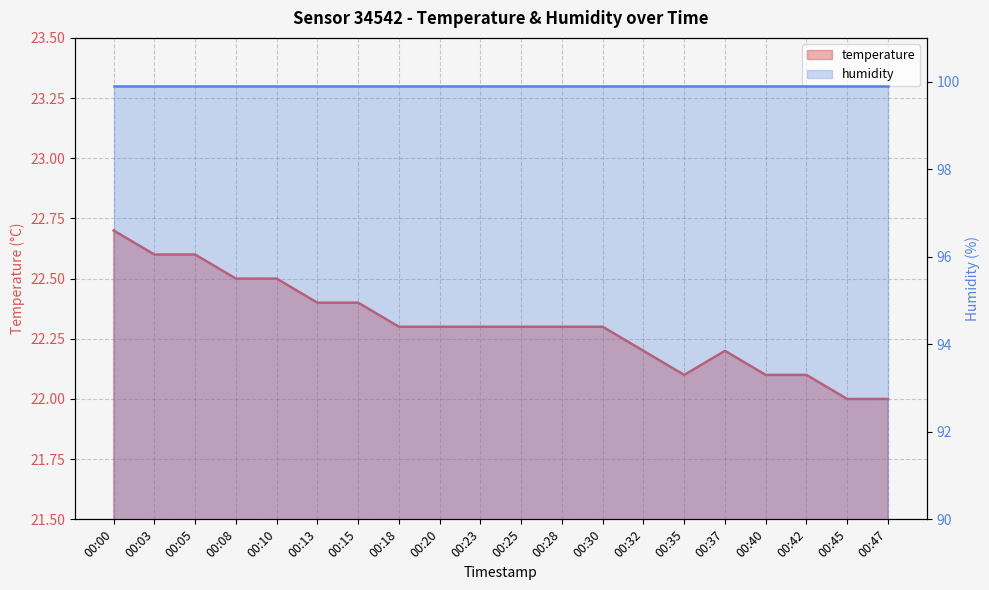

At which category does the data reach its first local peak?

00:37